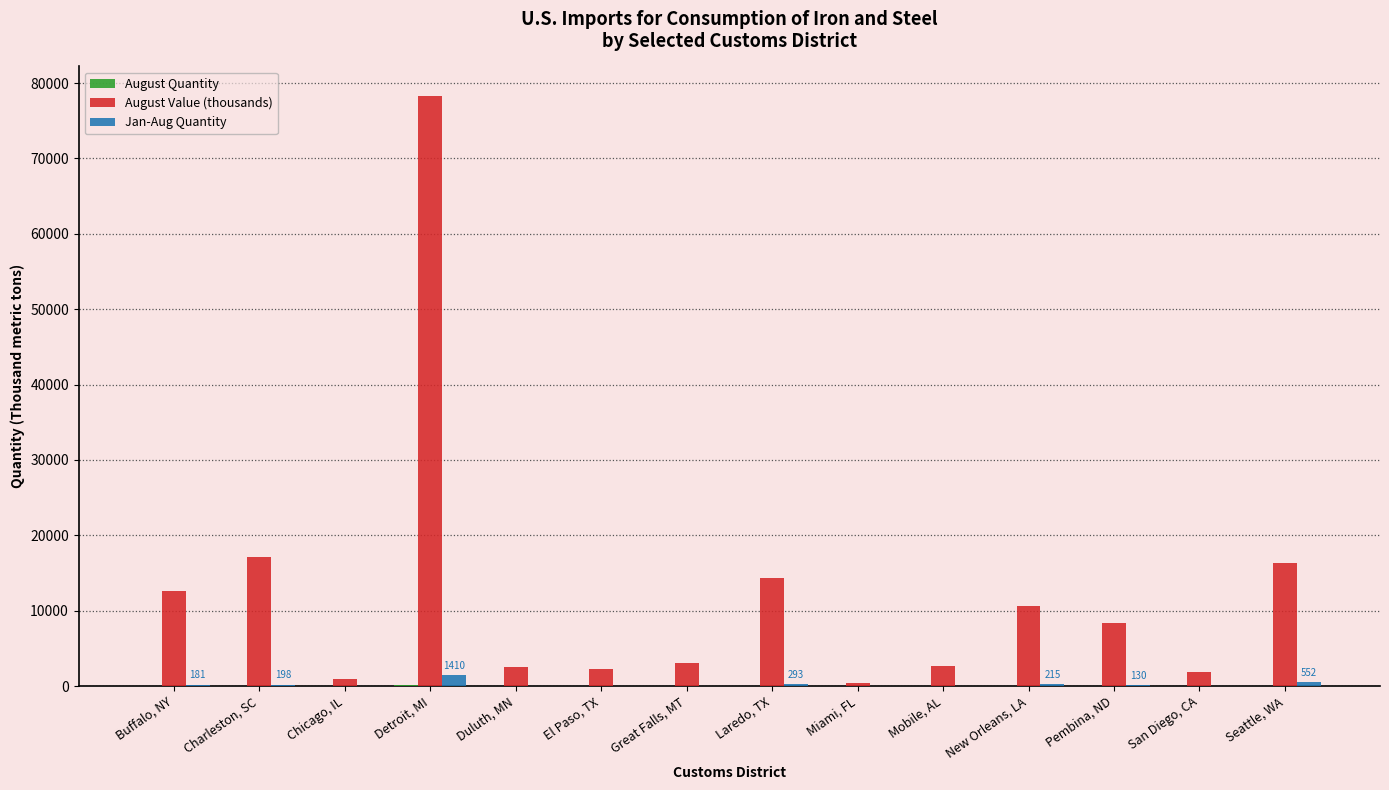

Between Charleston, SC and Pembina, ND, which series saw the biggest shift?

August Value (thousands)